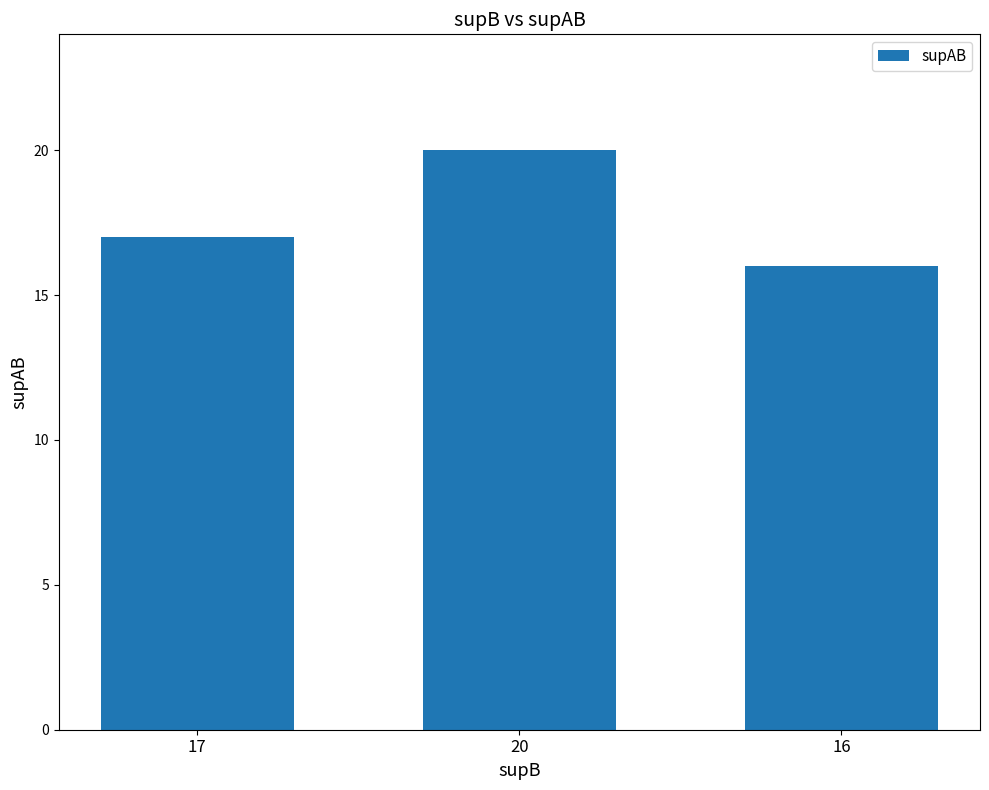

Reading left to right, list all the values displayed in this chart.

17=17	20=20	16=16